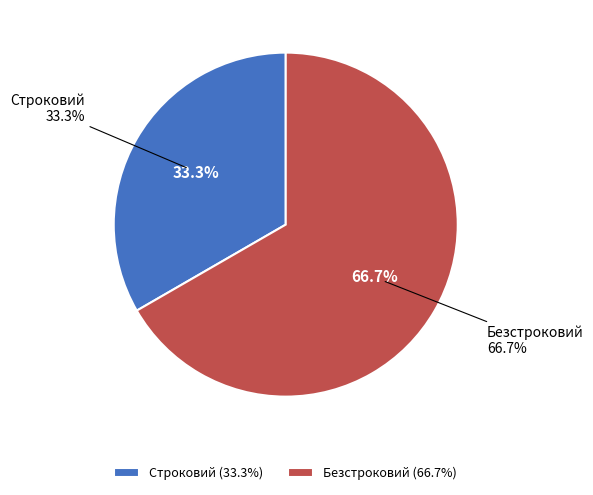

Rank the categories by value from lowest to highest.

Строковий, Безстроковий